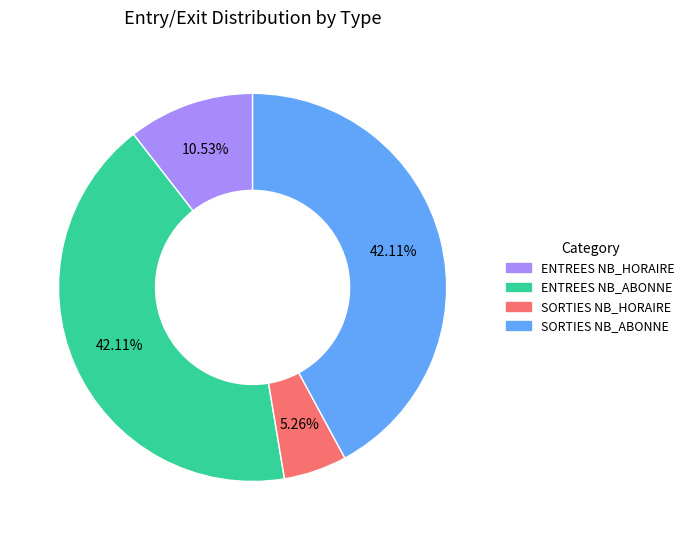

Do SORTIES NB_HORAIRE and ENTREES NB_HORAIRE together represent more than half of the pie?

No